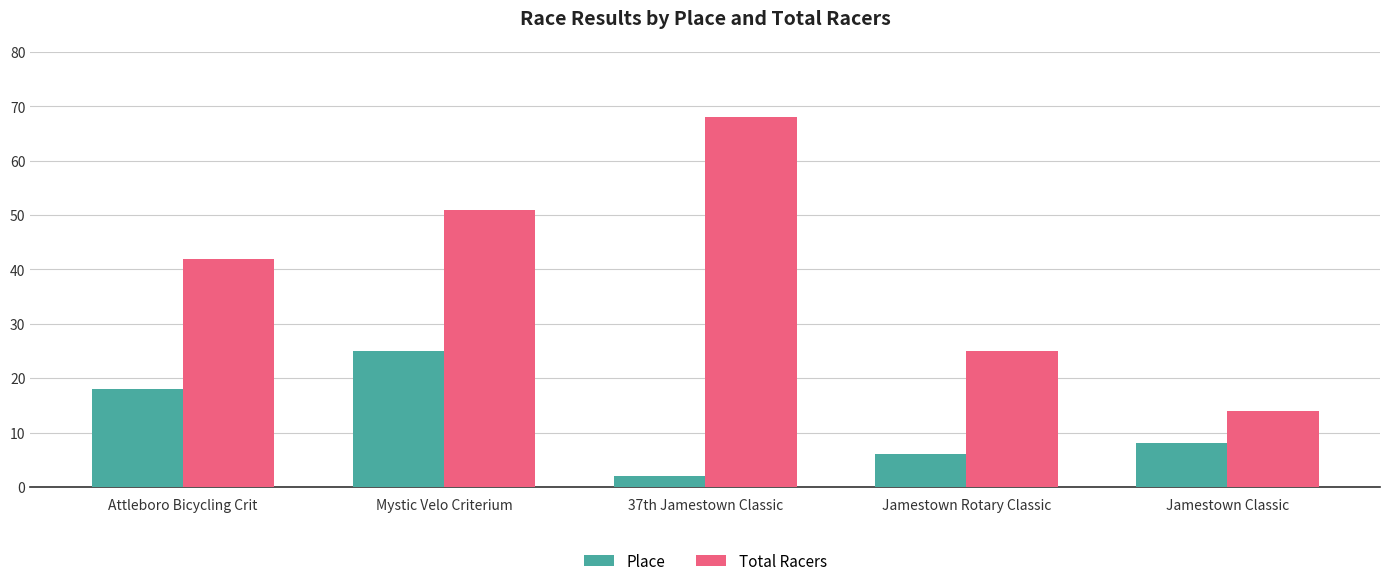

Are the bars grouped side by side (vs. stacked)?

Yes